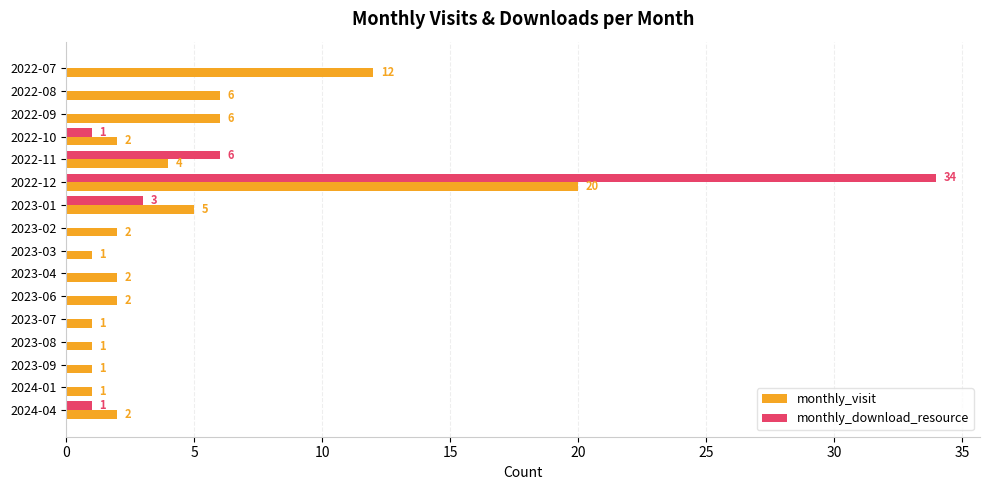

How many data points does each series have?

16